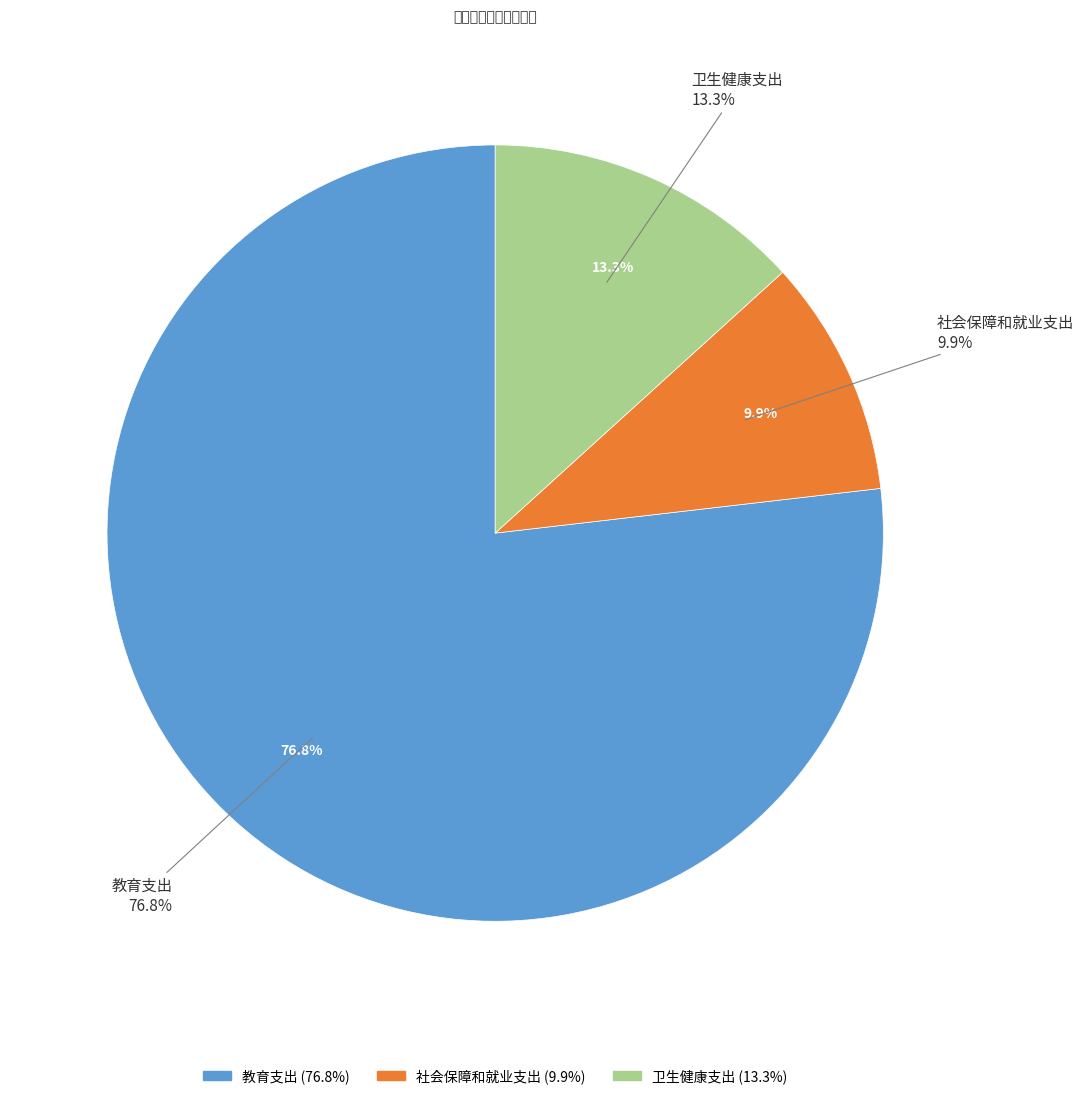

The 教育支出 slice represents 77% of the pie. True or false?

True